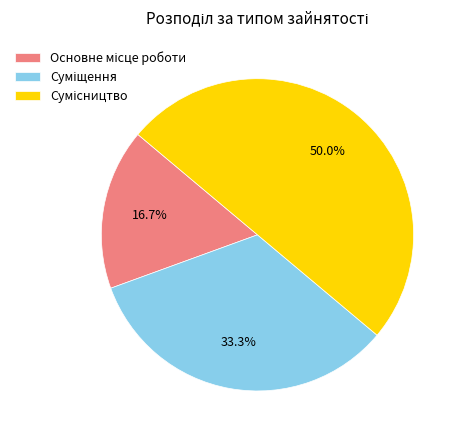

How many segments does this pie chart have?

3